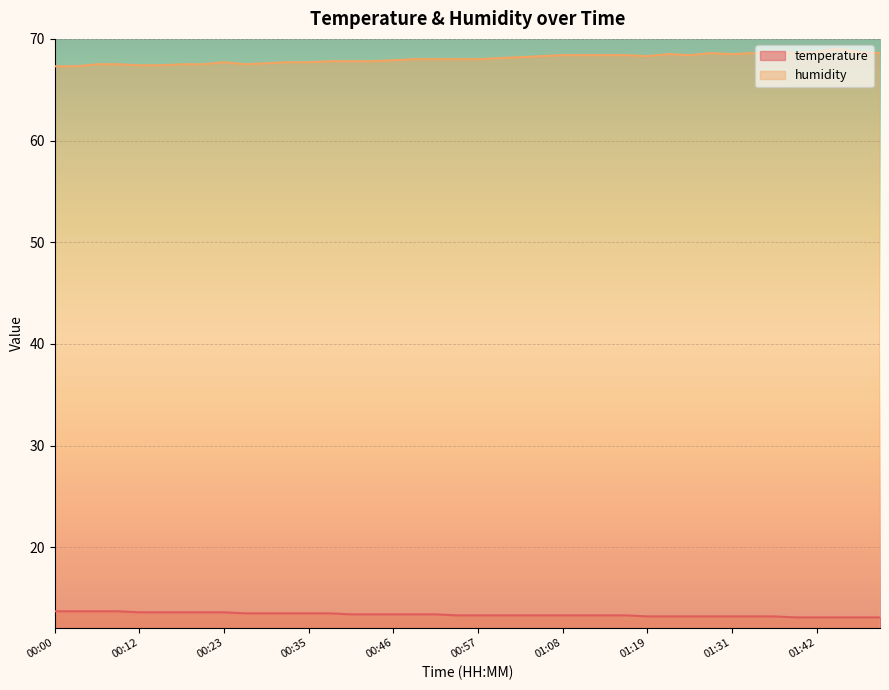

What is the label of the 6th point from the right?

01:36